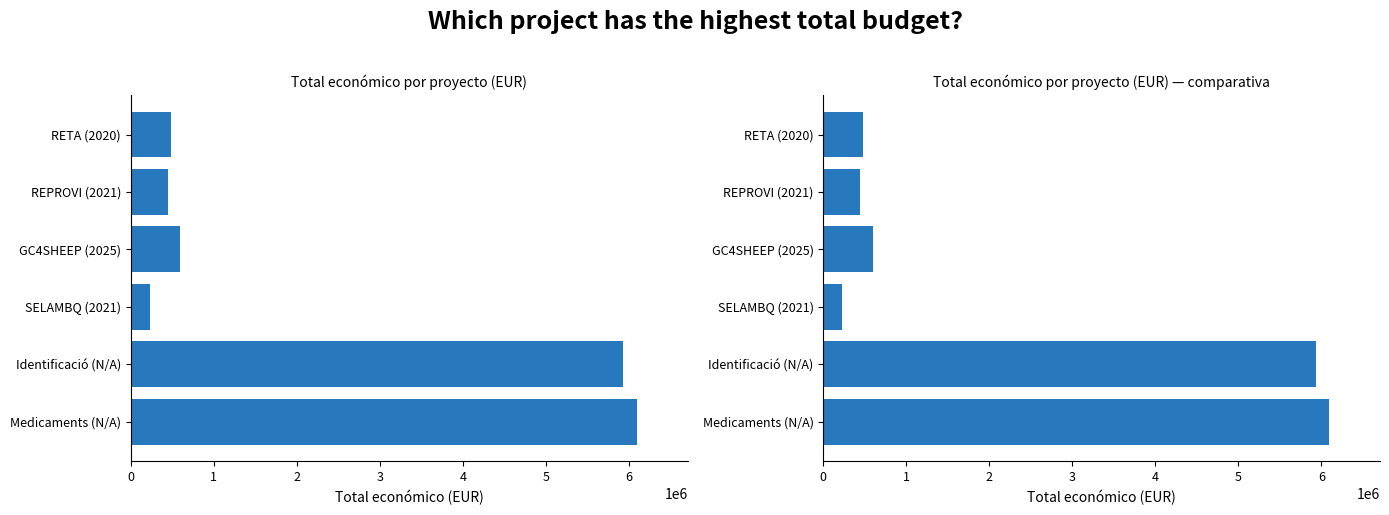

True or false: the data shows 479500 at RETA (2020).

True